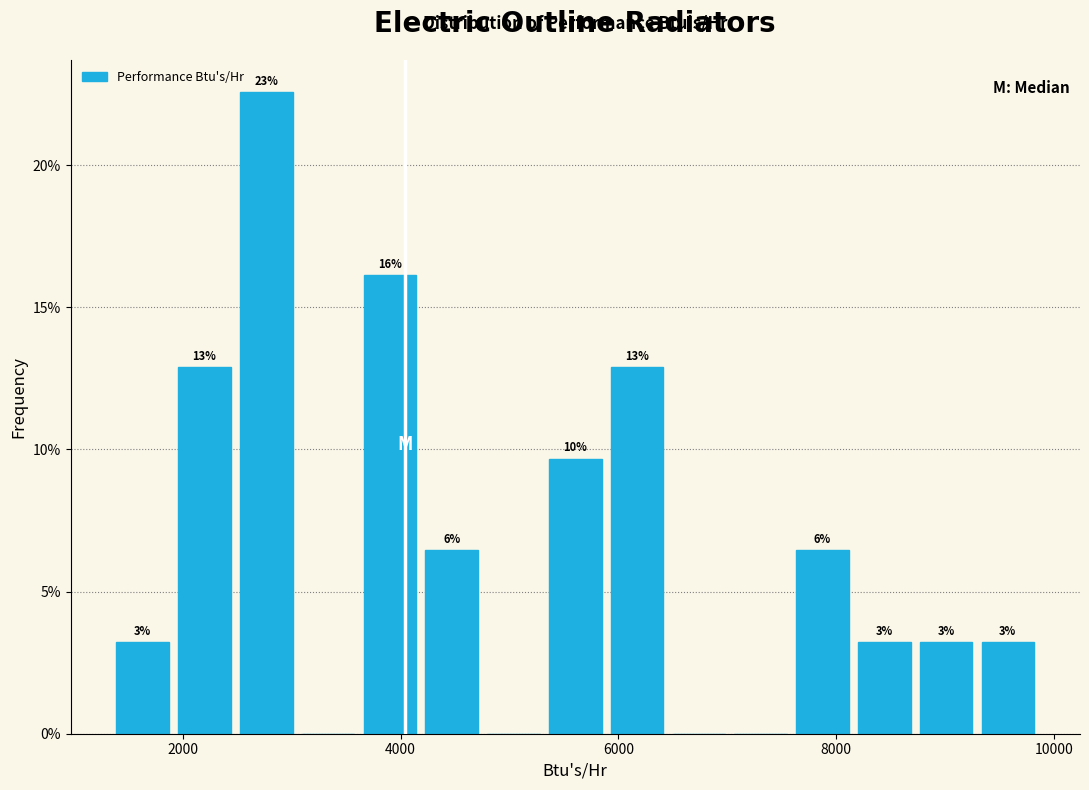

Read against the x-axis, roughly where is the centre of the tallest bar?

2800